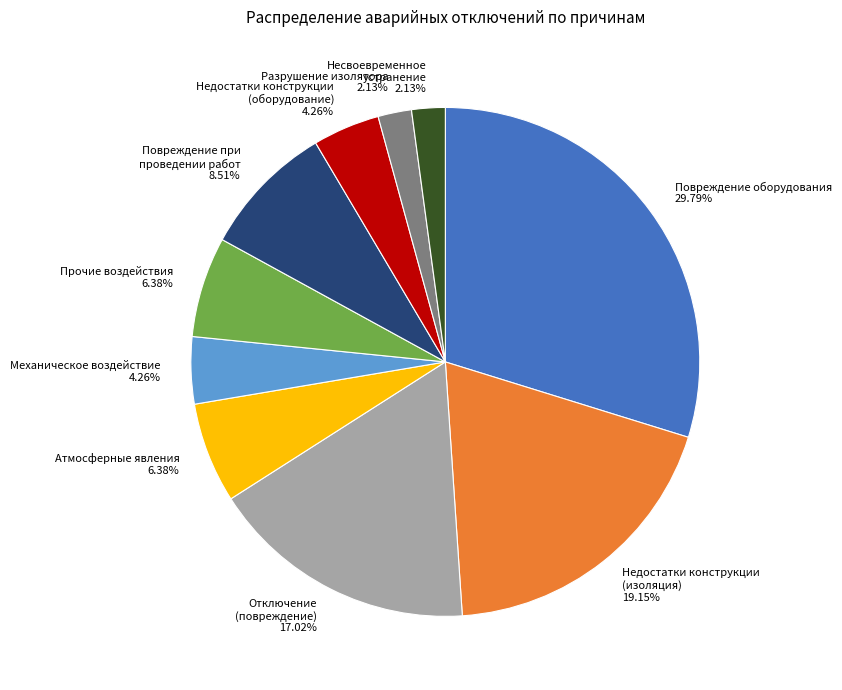

Do Механическое воздействие and Недостатки конструкции (изоляция) together represent more than half of the pie?

No